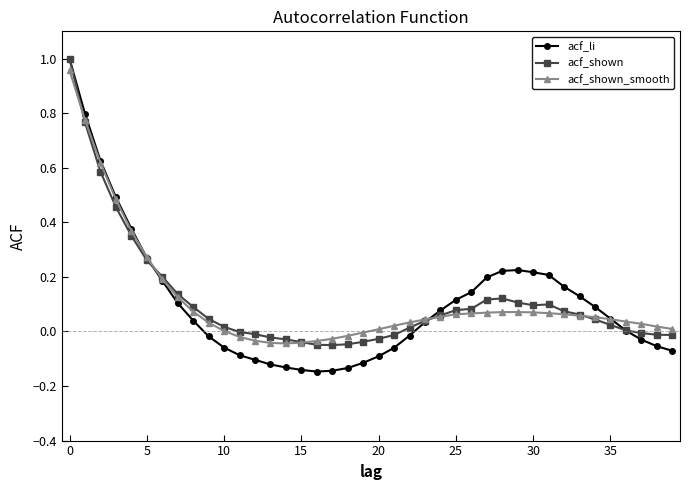

How many lines are shown in the chart?

3